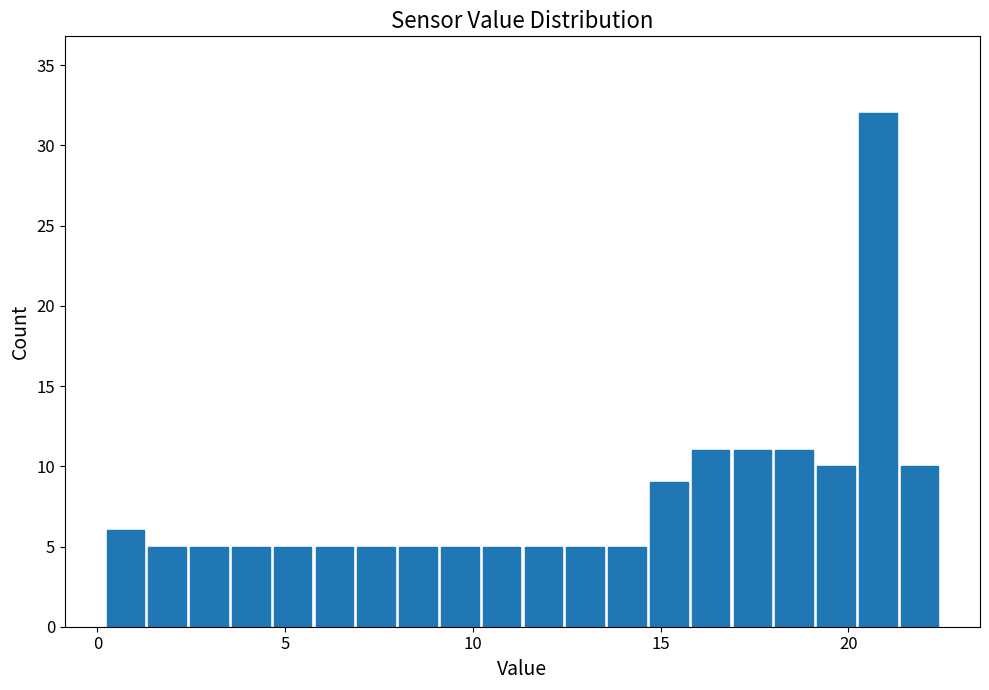

Read against the x-axis, roughly where is the centre of the tallest bar?

21.0